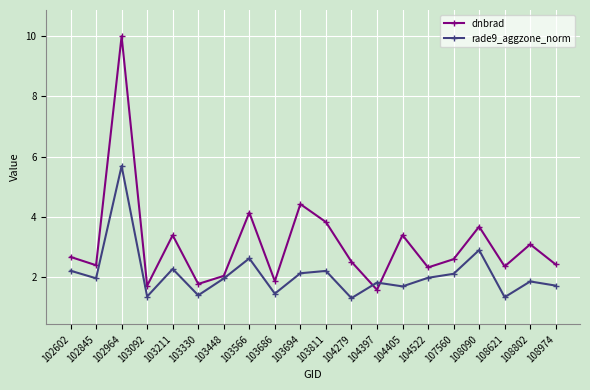

What is the total value across all series at 103330?

3.2